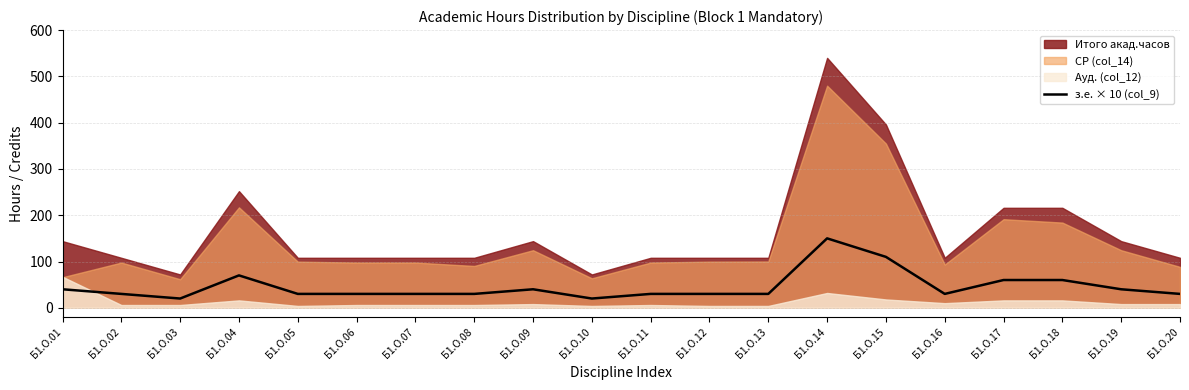

What is the approximate value at Б1.О.10?

20